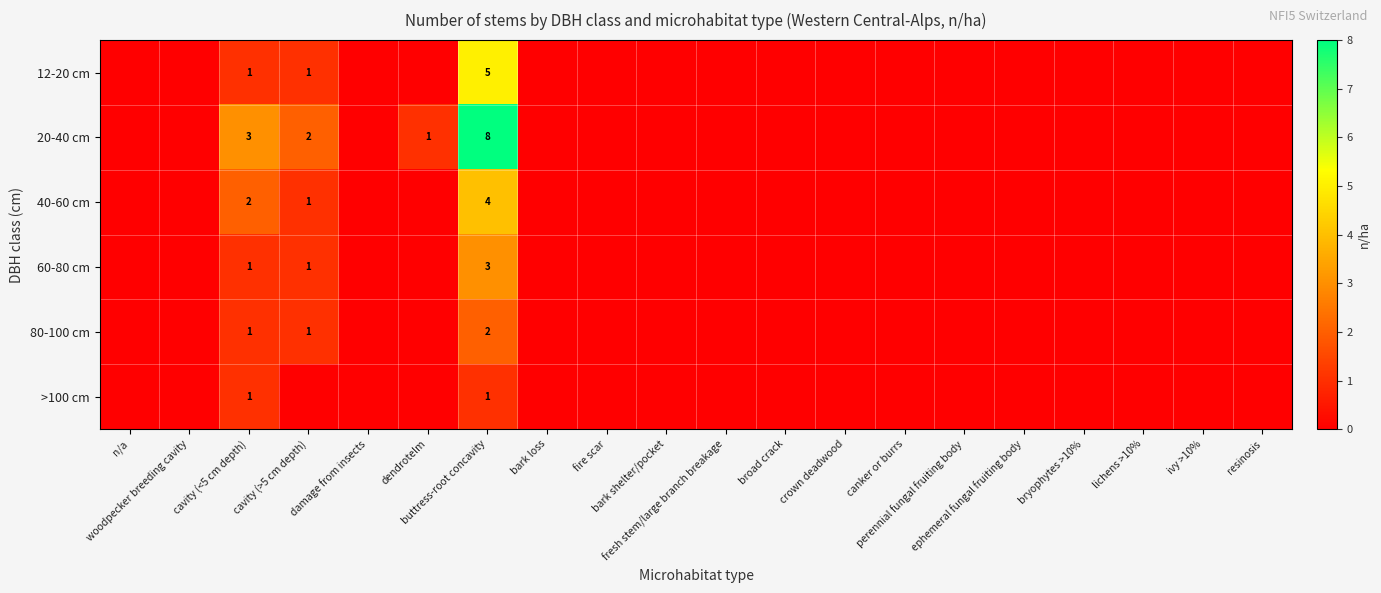

At which category is the sum across all series the highest?

buttress-root concavity